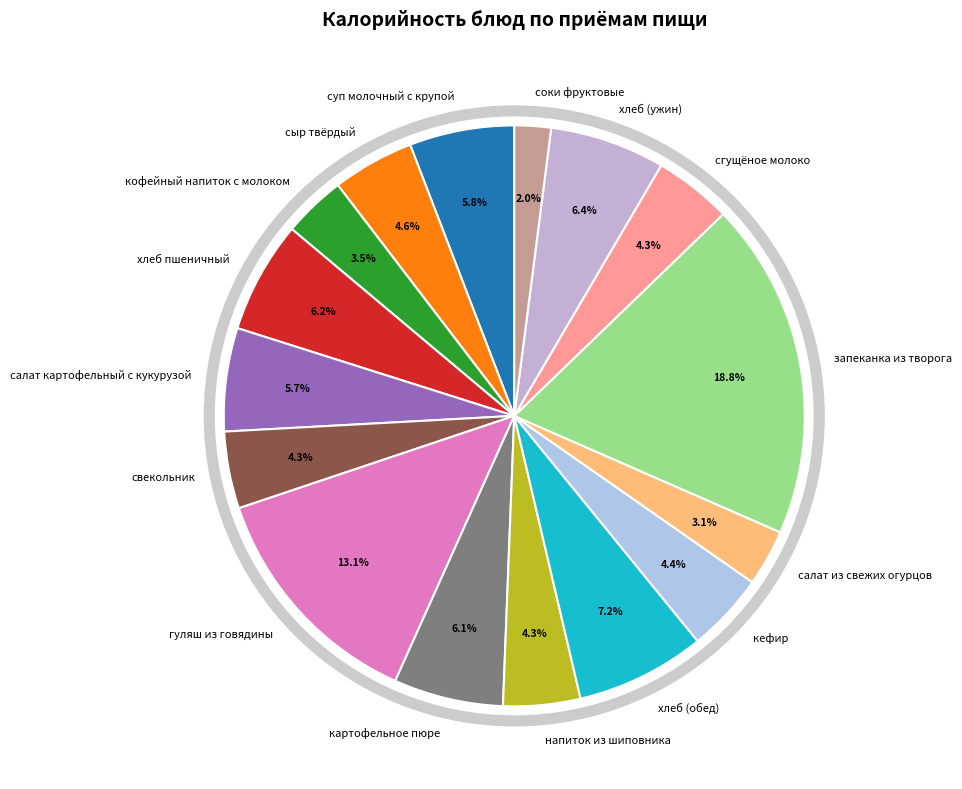

Which slice is the largest?

запеканка из творога